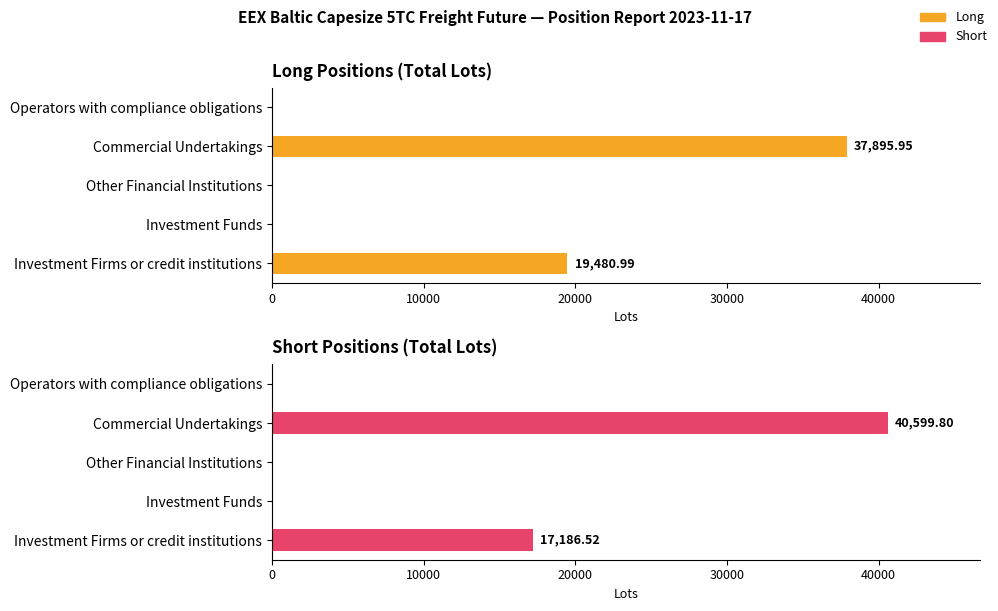

At how many categories does at least one series exceed 39220?

1